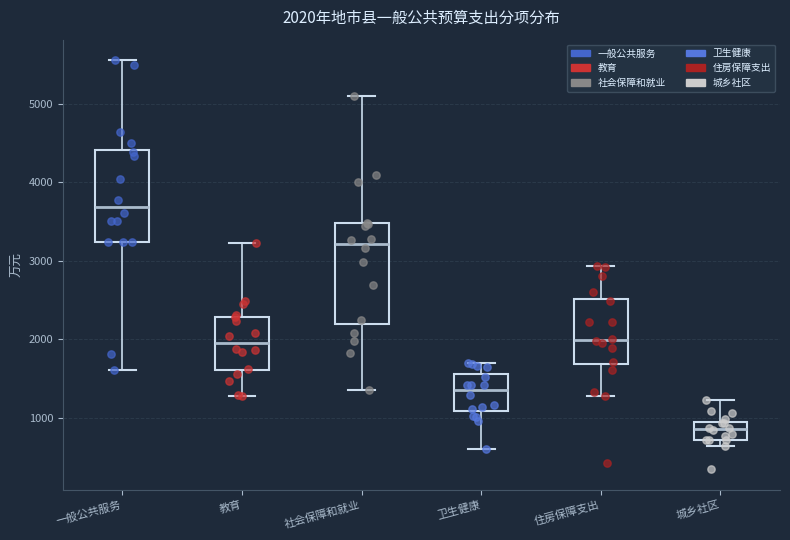

Which box is the tallest, from its lower edge to its upper edge?

社会保障和就业